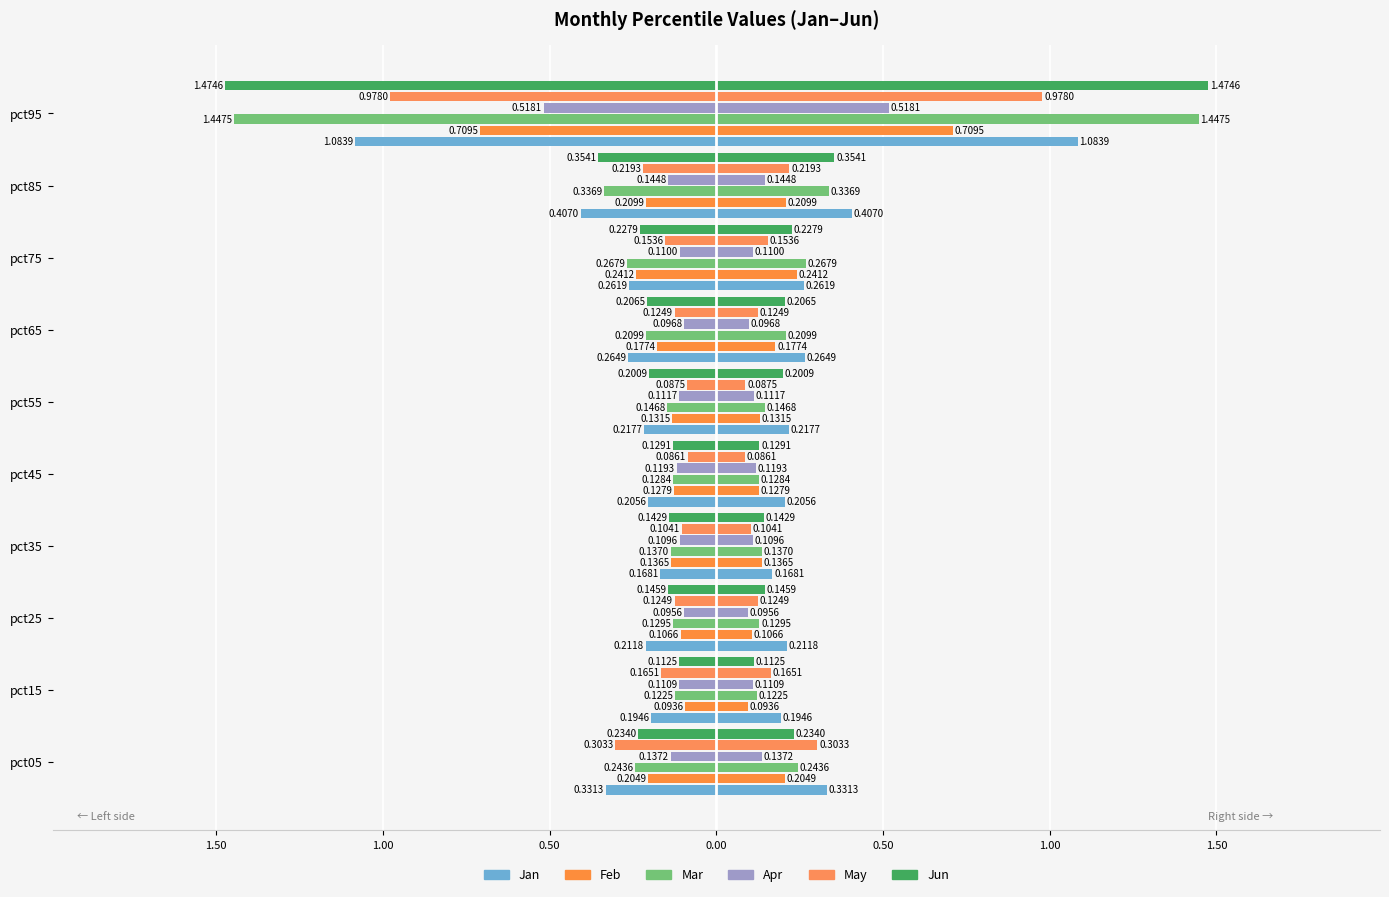

Which has a higher value, pct55 or pct25?

pct25